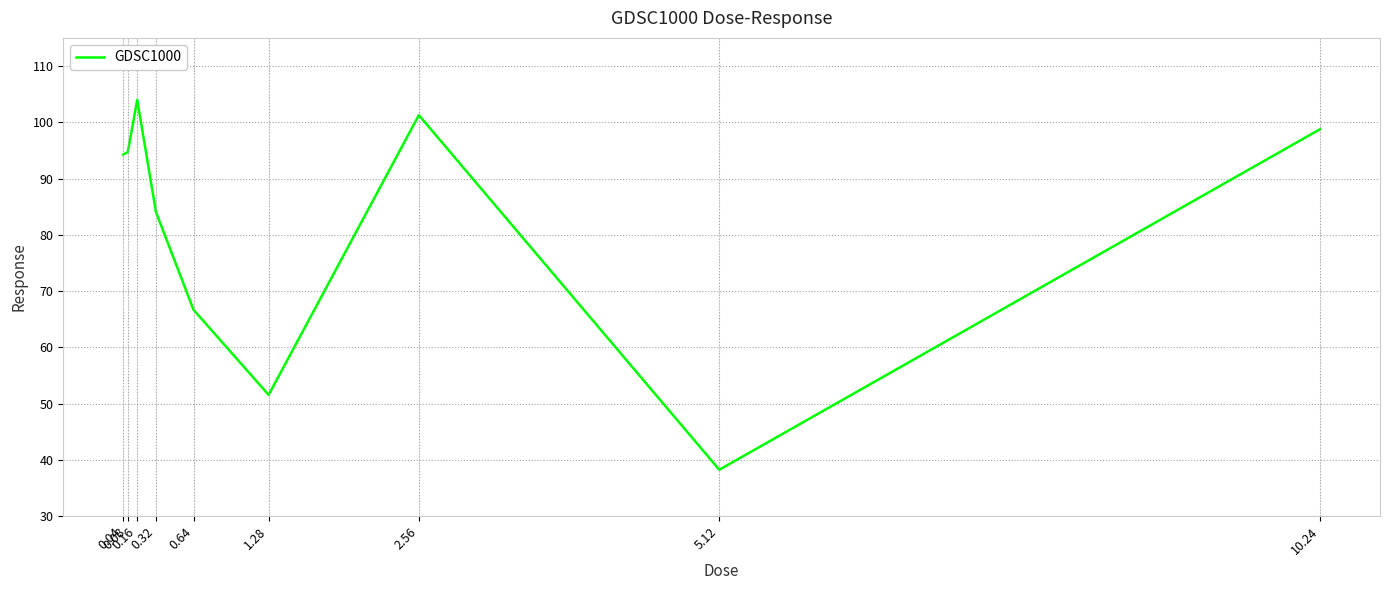

What position from the left is 1.28?

6